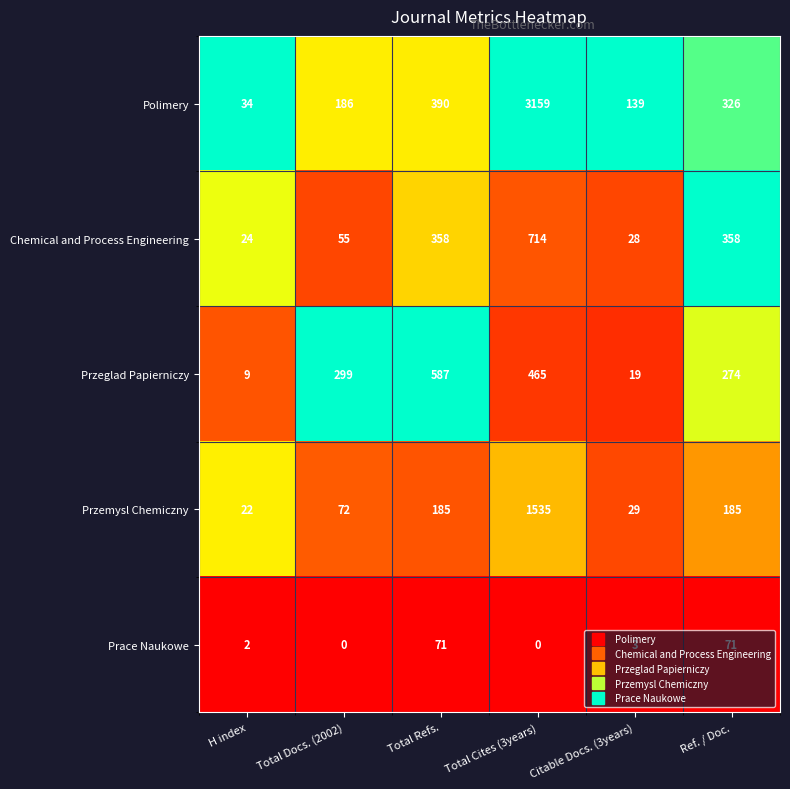

At how many categories does at least one series exceed 291?

4